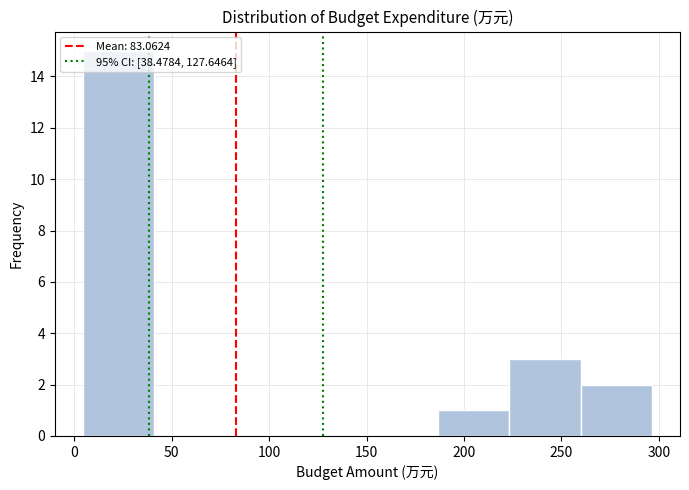

Reading left to right, transcribe this chart: for each bar, give the range it covers on the x-axis and its height. Neither the bar edges nor the heights are printed on the chart, so give them approximately, as read against the axes.

5 to 40: 15
40 to 75: 0
75 to 115: 0
115 to 150: 0
150 to 185: 0
185 to 225: 1
225 to 260: 3
260 to 295: 2